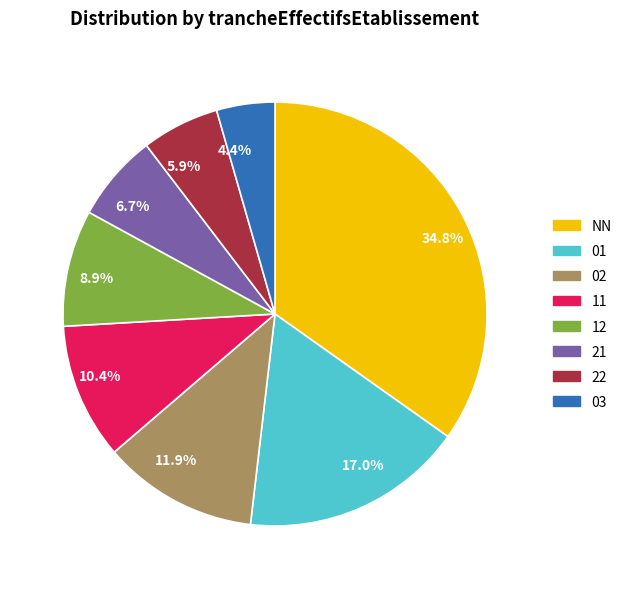

Does 34.8% represent more than half of the total?

No